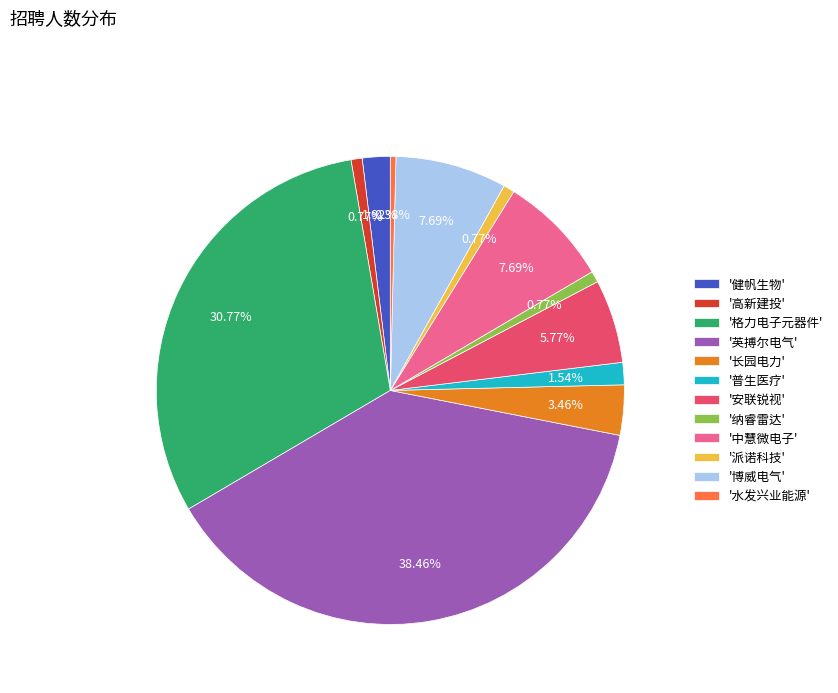

Does any single category account for the majority?

No